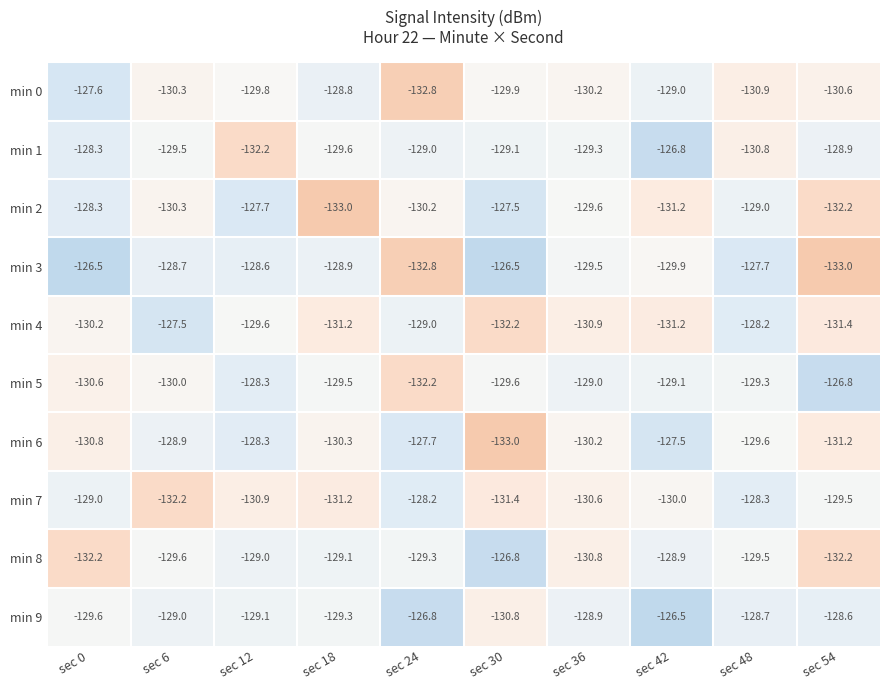

How many categories are shown in the chart?

10